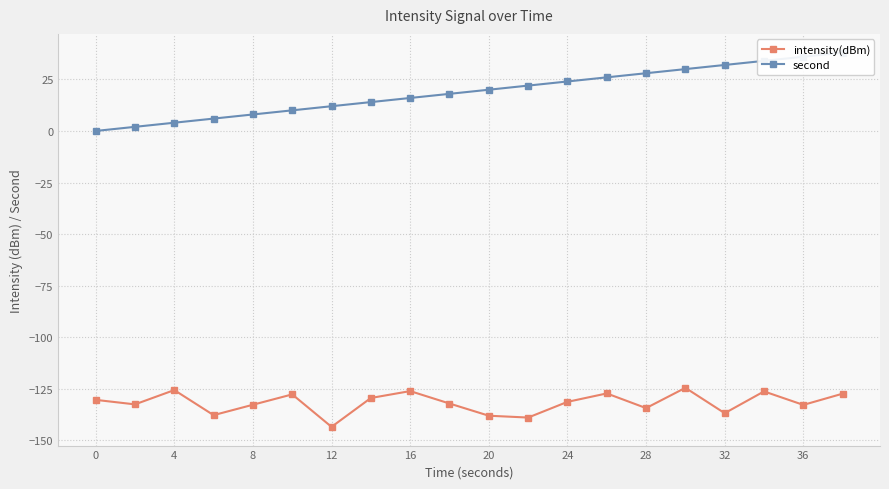

In intensity(dBm), how many points are higher than both neighbors (excluding endpoints)?

6